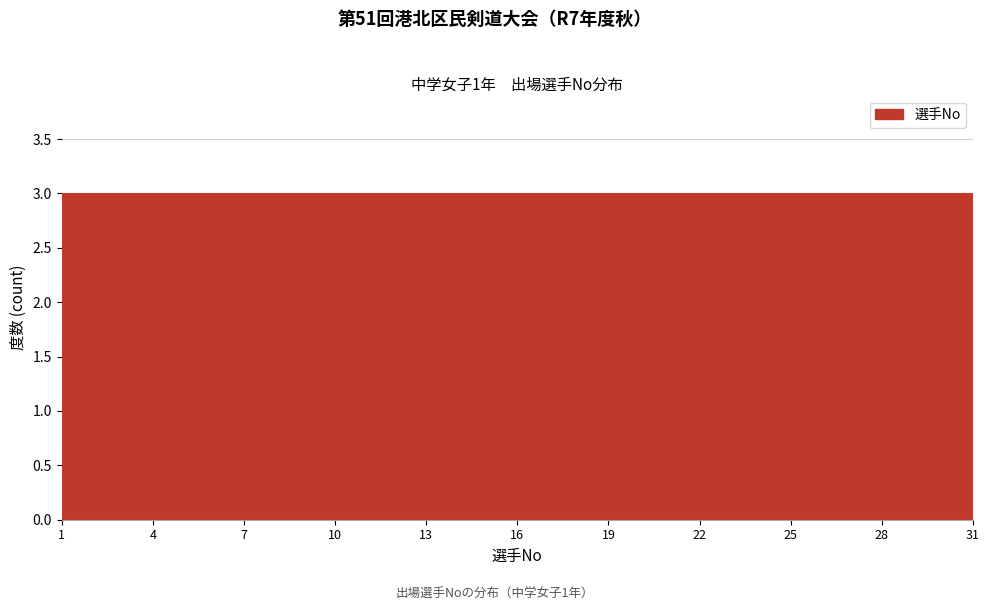

Reading left to right, transcribe this chart: for each bar, give the range it covers on the x-axis and its height. The values are not printed on the chart, so give them approximately, as read against the axis.

1 to 4: 3
4 to 7: 3
7 to 10: 3
10 to 13: 3
13 to 16: 3
16 to 19: 3
19 to 22: 3
22 to 25: 3
25 to 28: 3
28 to 31: 3